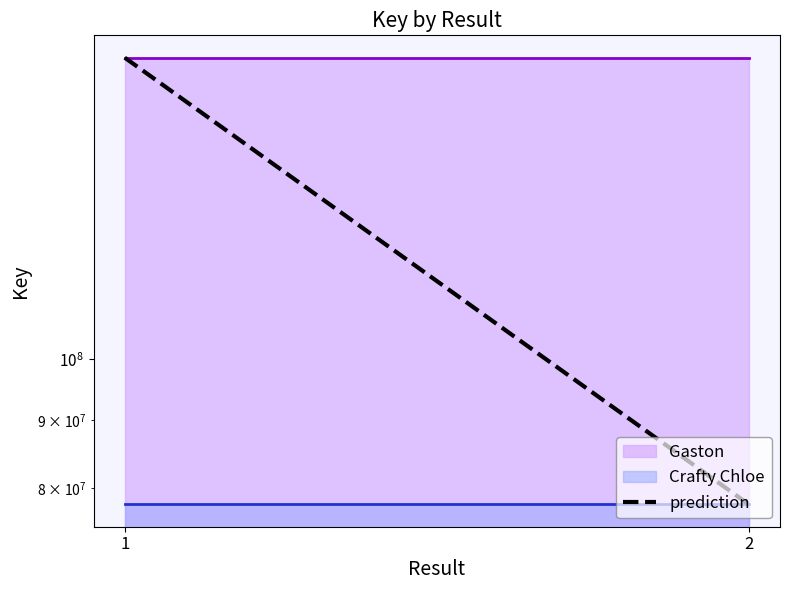

Which category has the lowest value across all series?

2